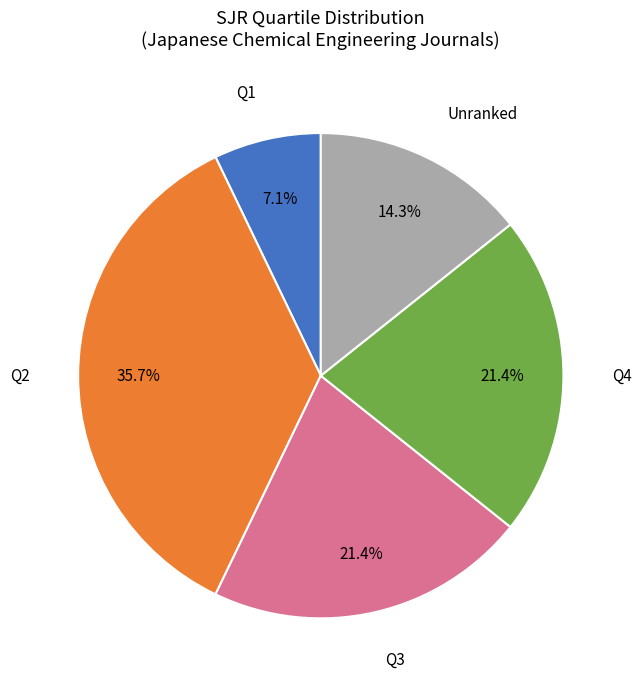

Does any single category account for the majority?

No